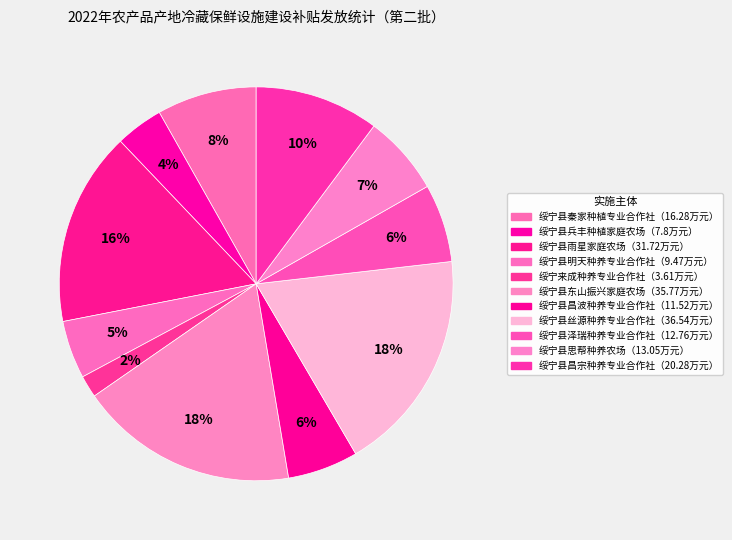

Count the number of slices in the pie.

11